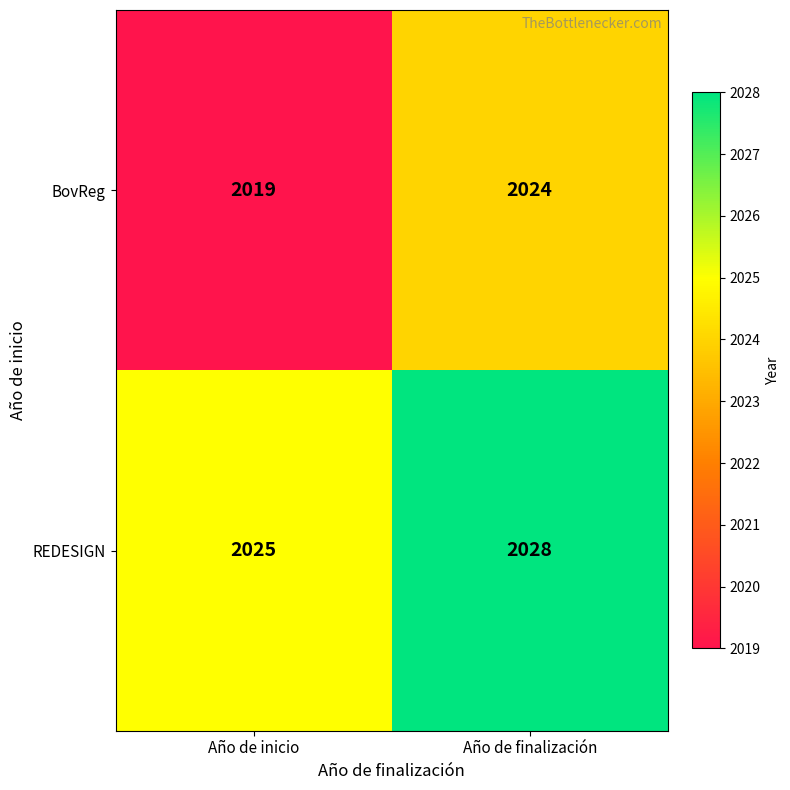

What is the highest value of the REDESIGN series?

2028